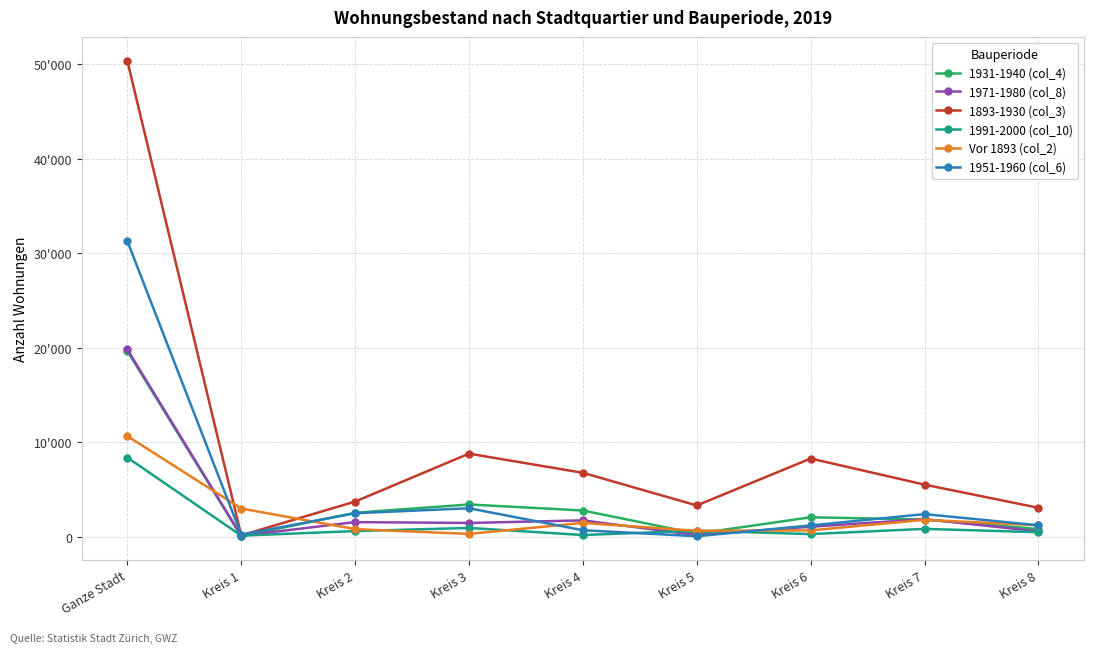

Where is the first local maximum for 1991-2000 (col_10)?

Kreis 3